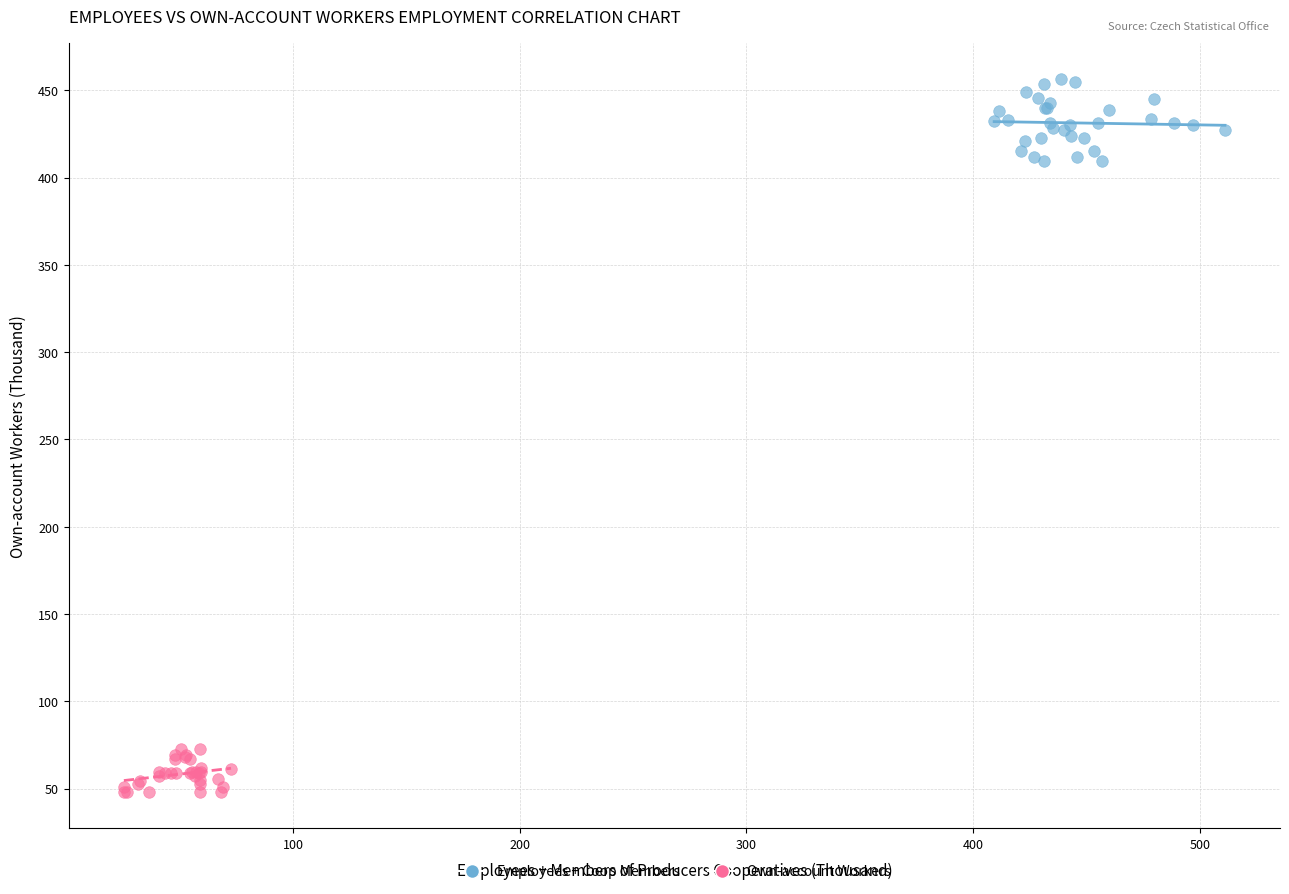

What are all the series names shown in the legend?

Employees + Coop Members, Own-account Workers